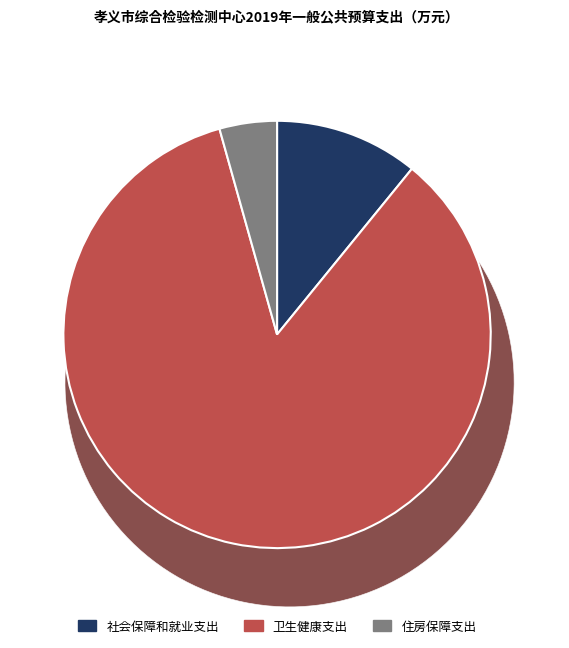

Which category has the biggest portion of the pie?

卫生健康支出